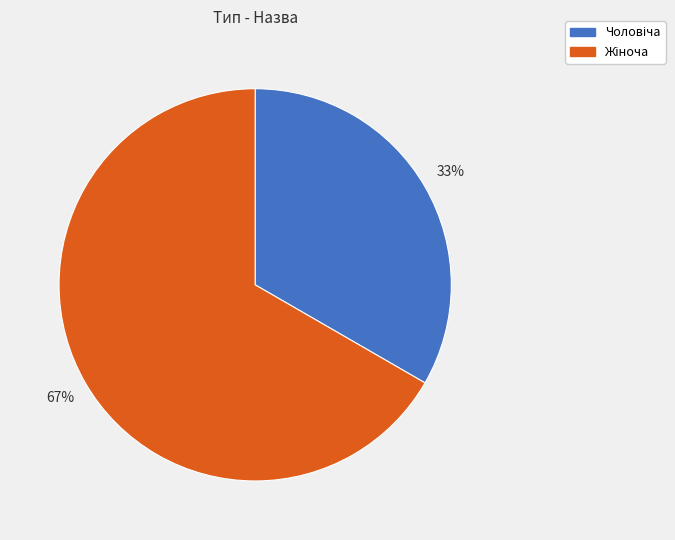

Is there any slice that represents more than half of the pie?

Yes